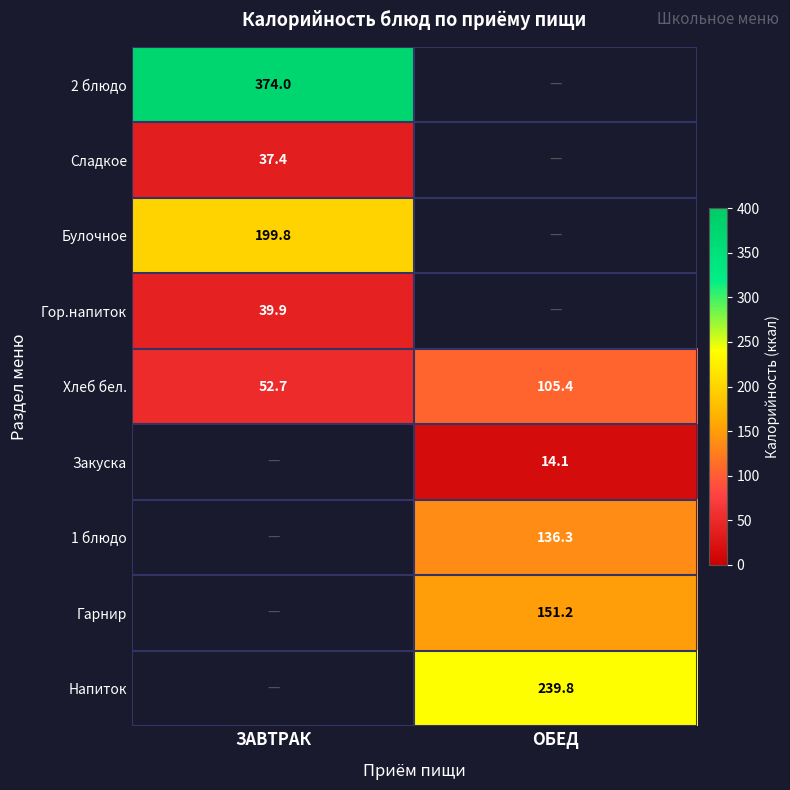

What is the total value across all series at ЗАВТРАК?

703.8